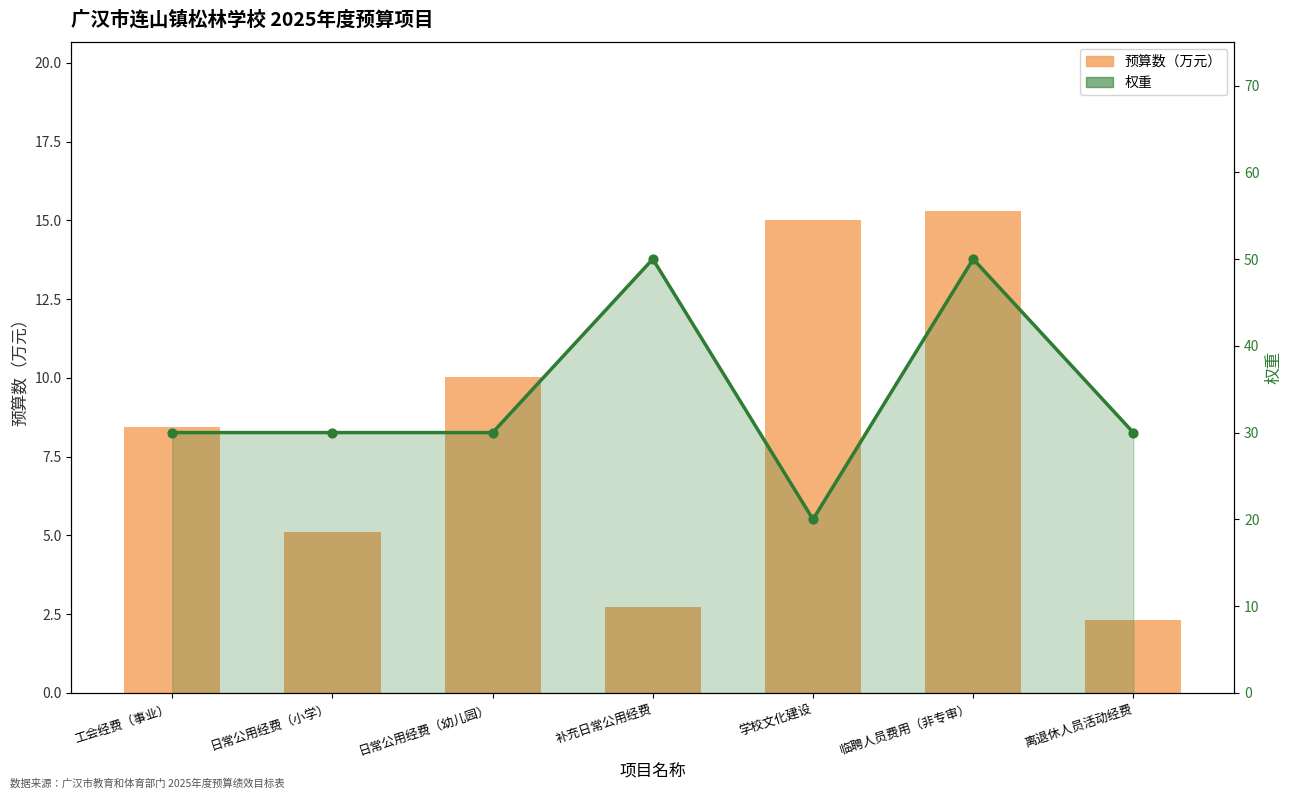

What are all the series names shown in the legend?

预算数（万元）, 权重